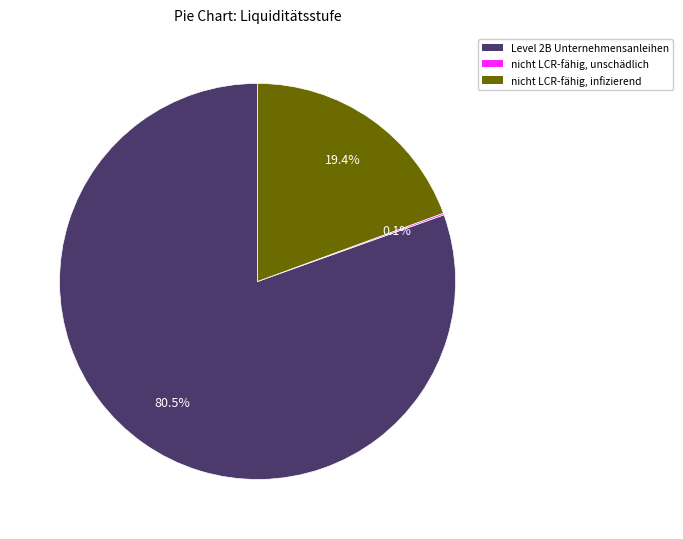

Is there any slice that represents more than half of the pie?

Yes